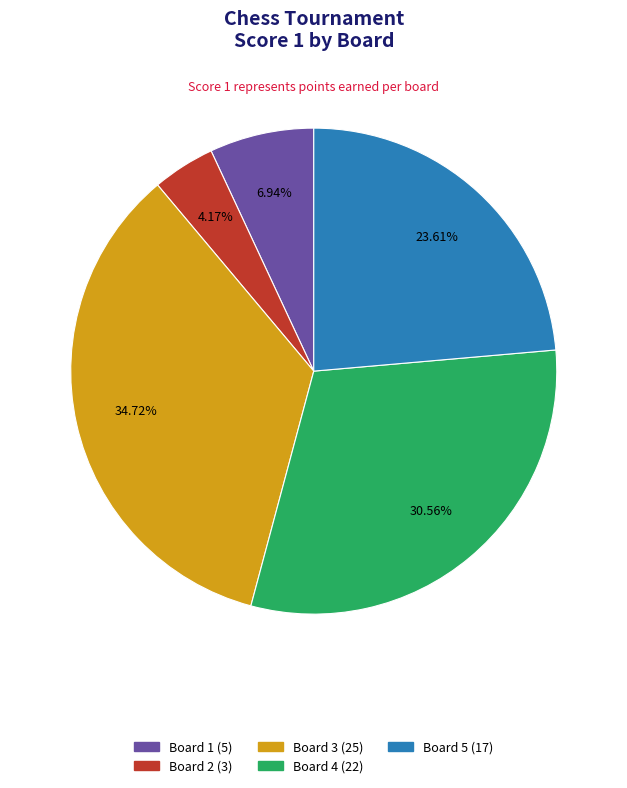

To the nearest percent, what portion does Board 5 represent?

24%